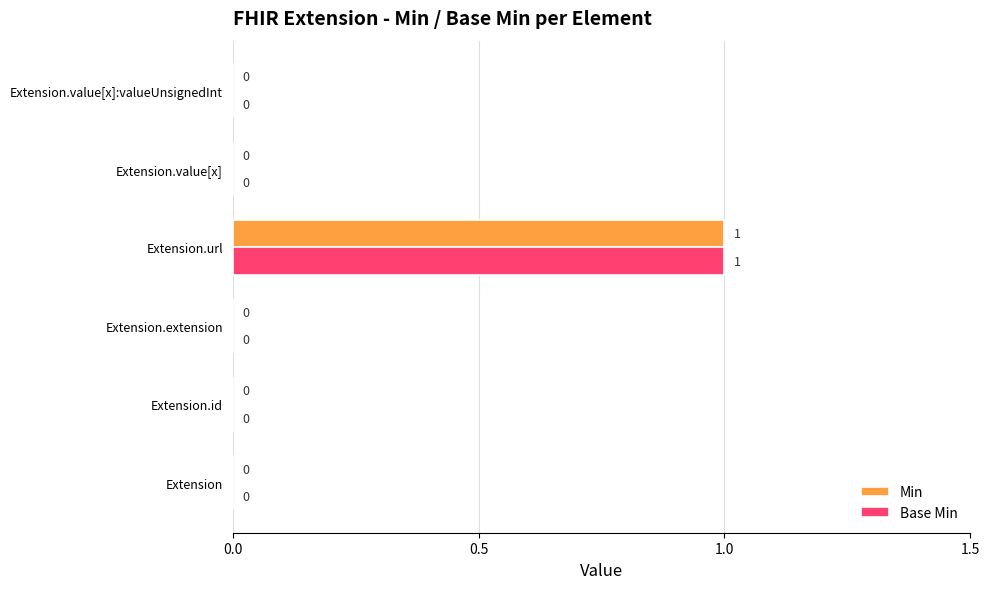

The Min series shows 0 at Extension.id. True or false?

True